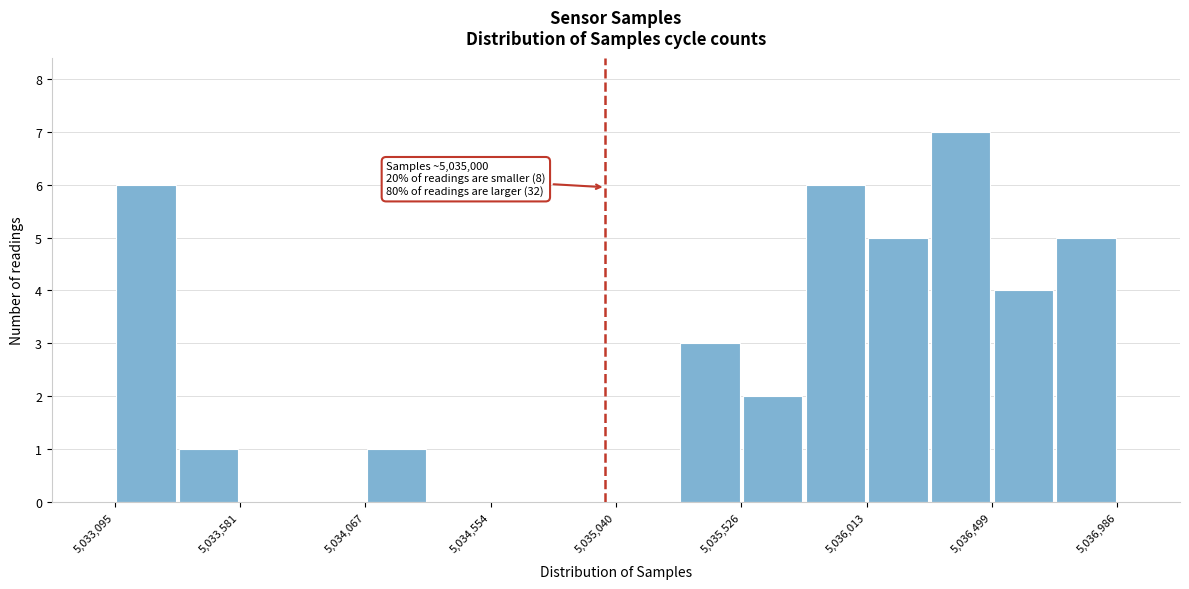

Over which range of the x-axis is the bar tallest?

5036250 to 5036500